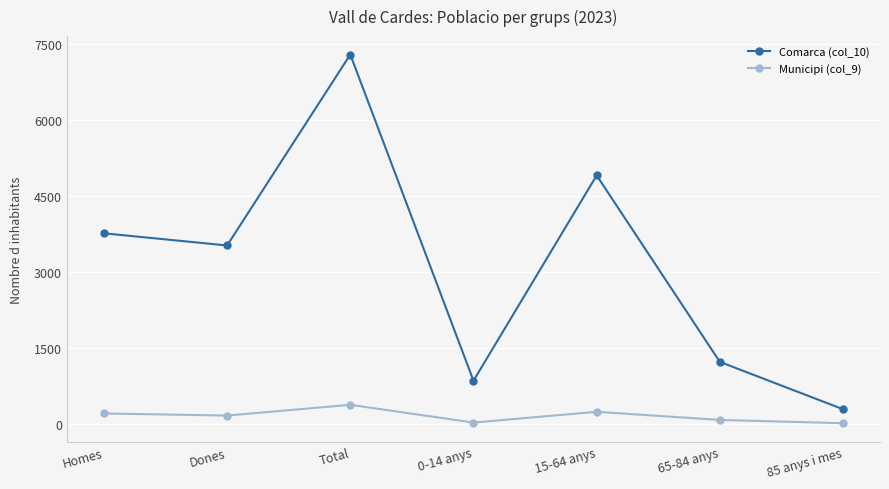

At which category does Municipi (col_9) reach its first local peak?

Total